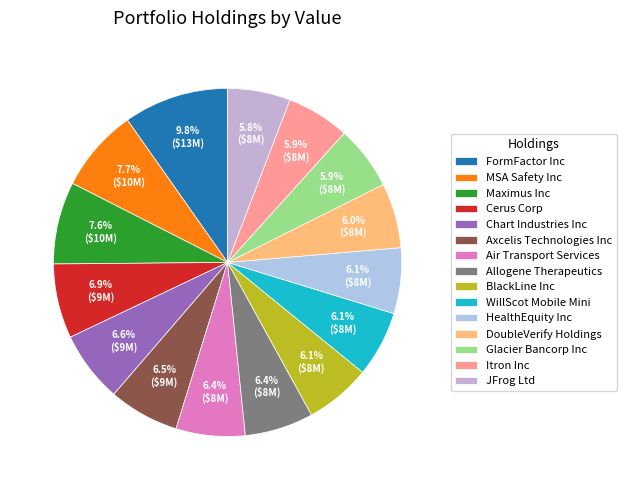

Is JFrog Ltd the majority of the pie?

No